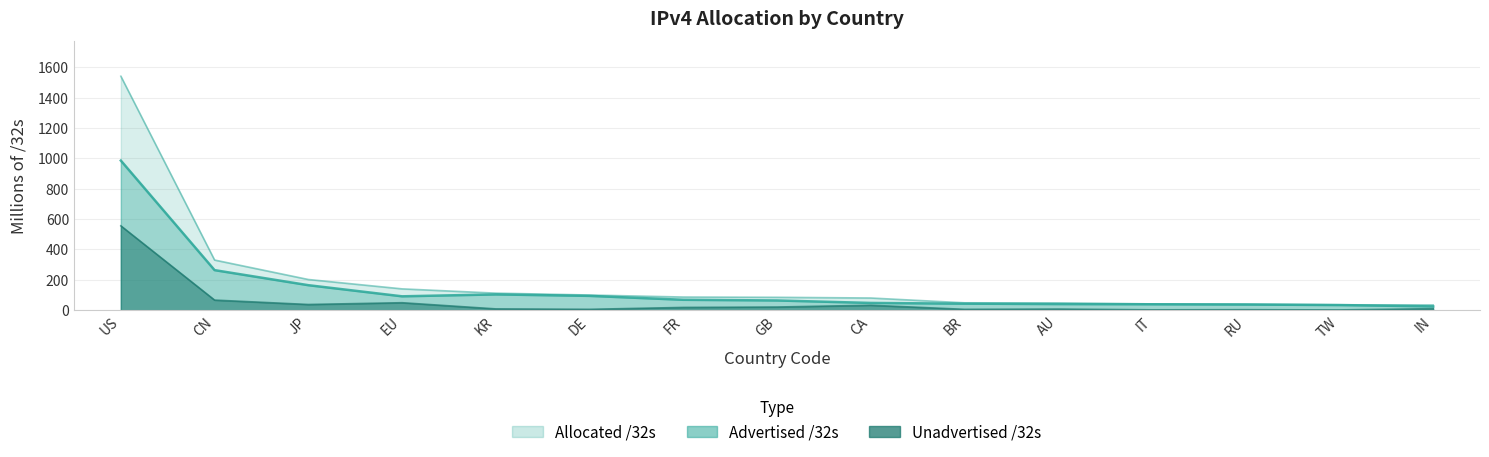

List the series in order of their overall mean, highest first.

Allocated /32s, Advertised /32s, Unadvertised /32s